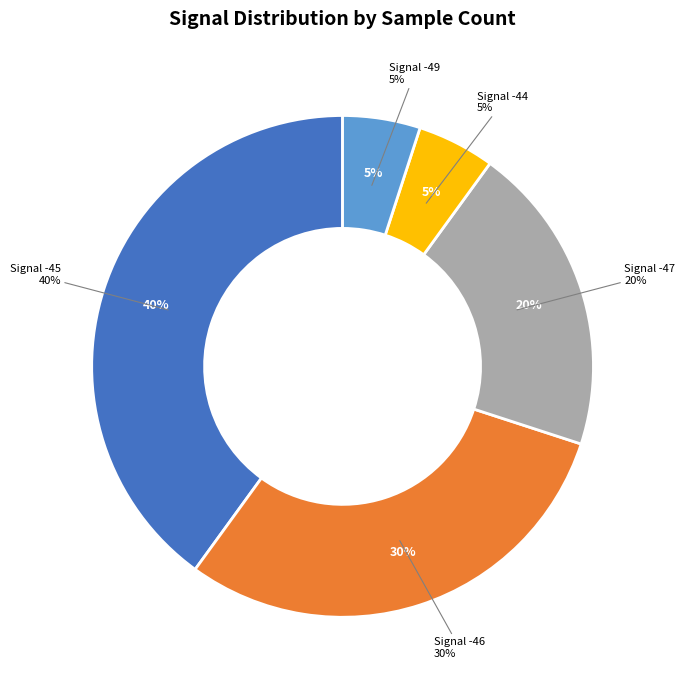

The -45 slice represents 1% of the pie. True or false?

False